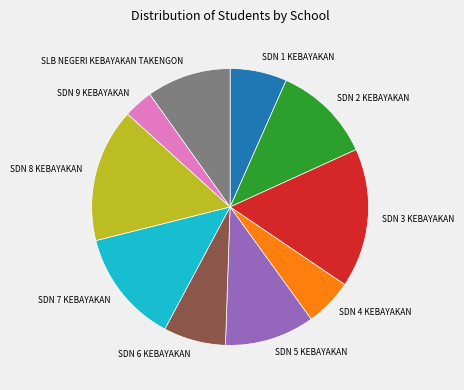

Does SDN 4 KEBAYAKAN represent more than half of the total?

No